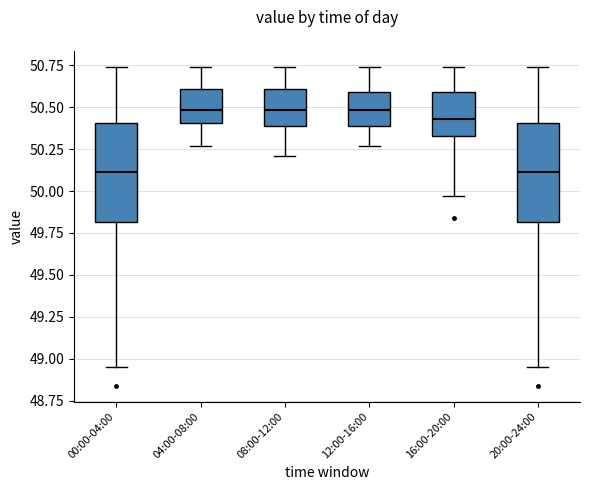

Reading left to right, transcribe this box plot: for each box, give where its median line is, the range the box spans, and where its two whiskers end, as read against the y-axis. The values are not printed on the chart, so give them approximately, as read against the axis.

00:00-04:00: median 50.10, box 49.80 to 50.40, whiskers 48.95 to 50.75
04:00-08:00: median 50.50, box 50.40 to 50.60, whiskers 50.25 to 50.75
08:00-12:00: median 50.50, box 50.40 to 50.60, whiskers 50.20 to 50.75
12:00-16:00: median 50.50, box 50.40 to 50.60, whiskers 50.25 to 50.75
16:00-20:00: median 50.45, box 50.35 to 50.60, whiskers 49.95 to 50.75
20:00-24:00: median 50.10, box 49.80 to 50.40, whiskers 48.95 to 50.75